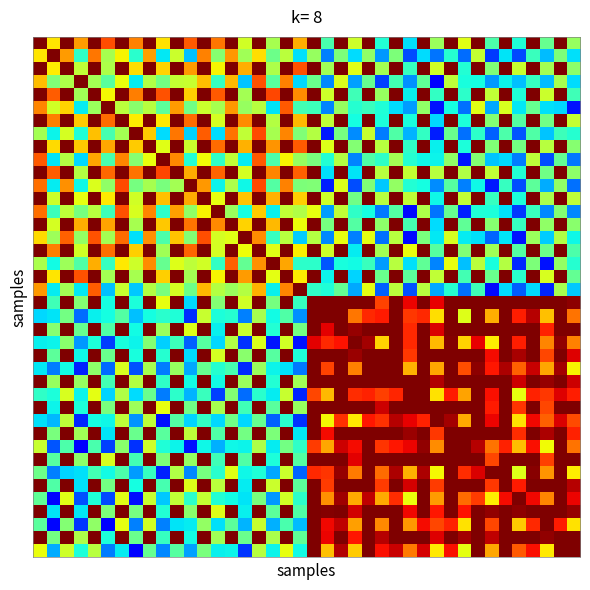

What is the minimum value shown in the chart?

0.1